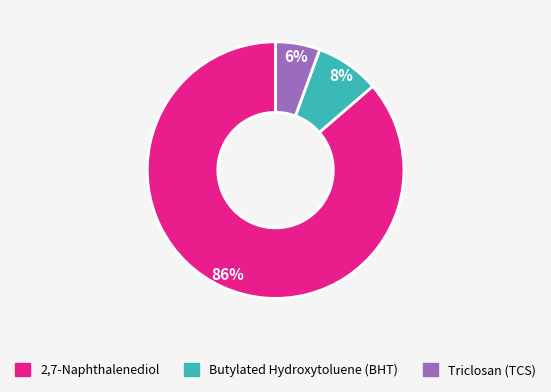

True or false: 2,7-Naphthalenediol accounts for 78% of the total.

False